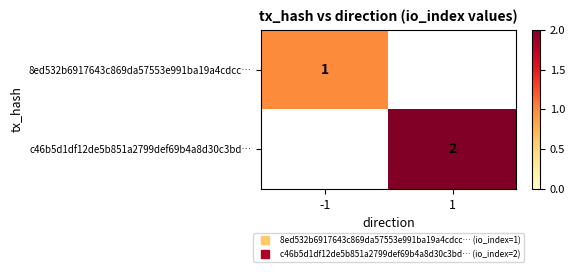

What is the greatest value displayed?

2.0